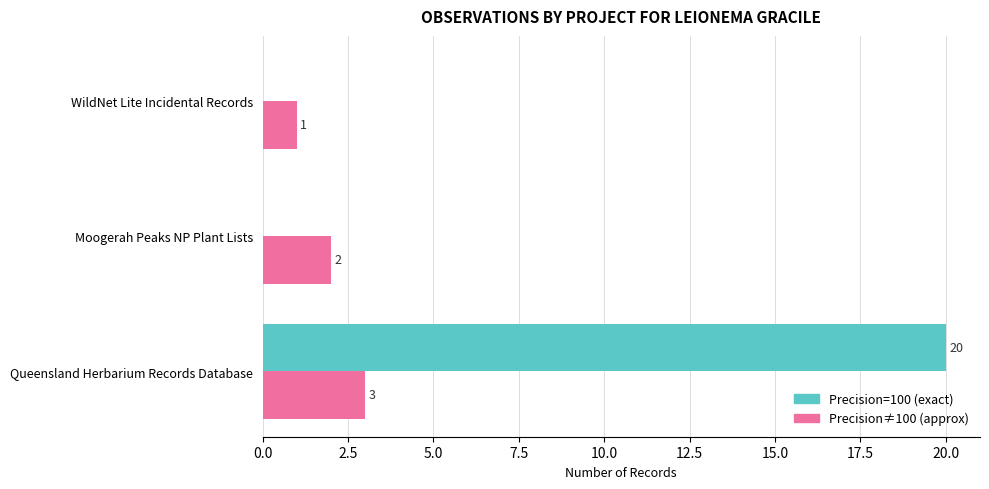

Is it true that Precision≠100 (approx) equals 3 at Queensland Herbarium Records Database?

True